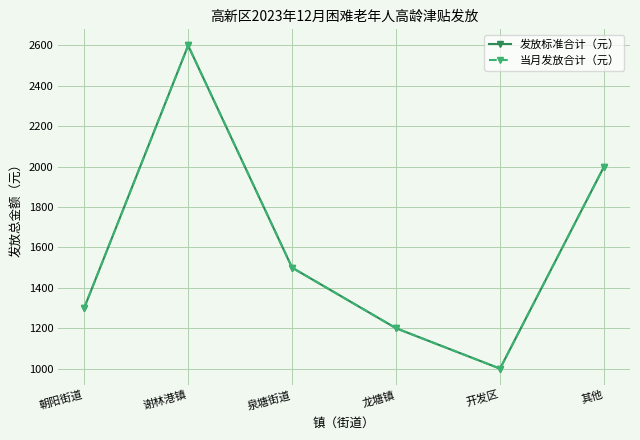

At how many categories does at least one series exceed 2257?

1